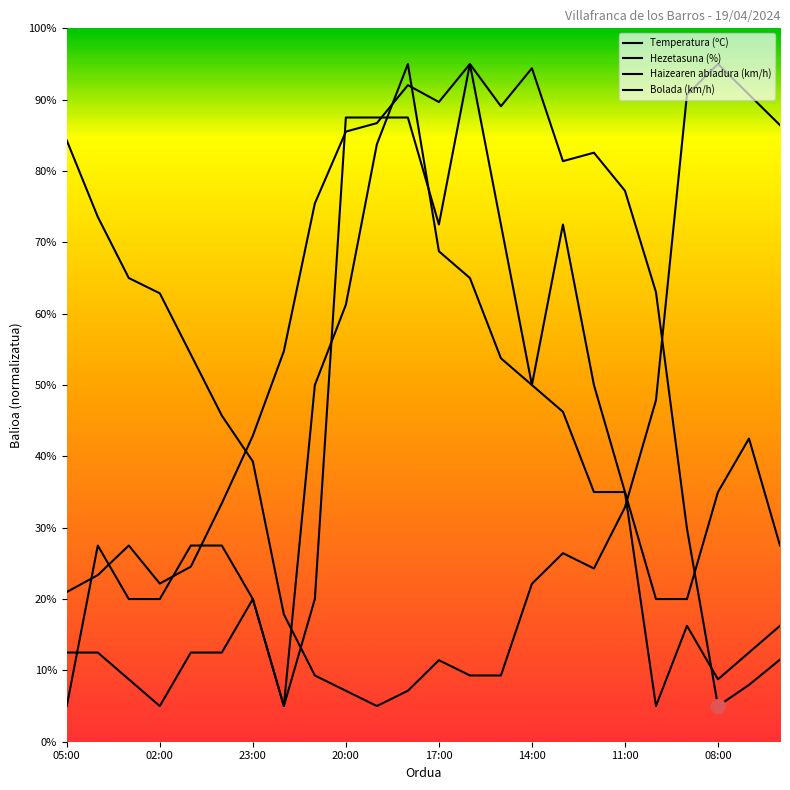

Is this an area chart (filled region under the line)?

No